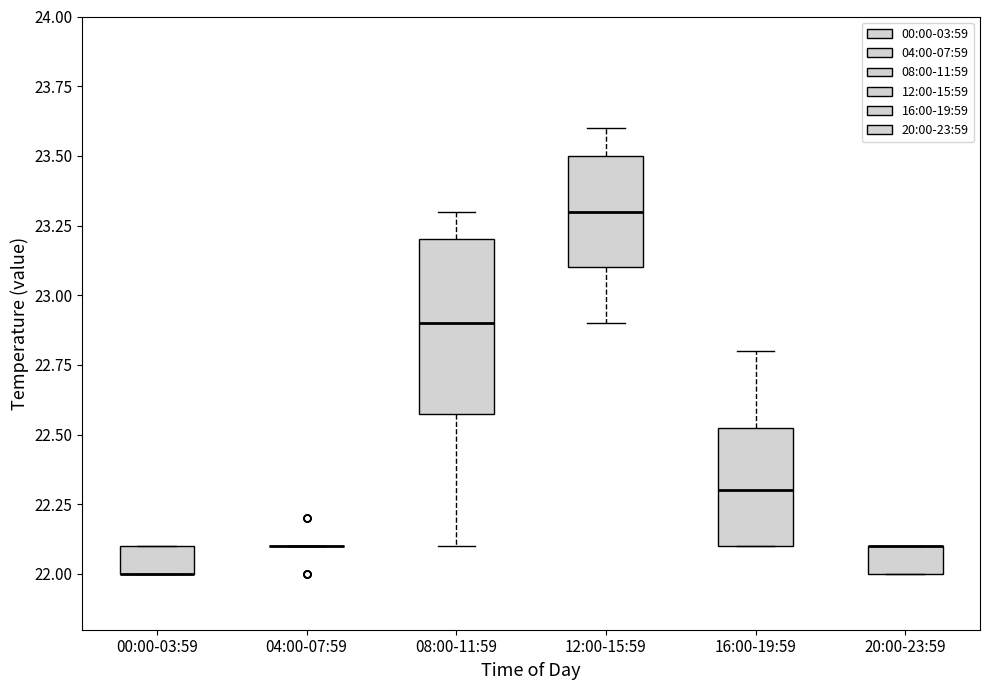

Reading left to right, transcribe this box plot: for each box, give where its median line is, the range the box spans, and where its two whiskers end, as read against the y-axis. The values are not printed on the chart, so give them approximately, as read against the axis.

00:00-03:59: median 22.00 (drawn on the box's lower edge), box 22.00 to 22.10, whiskers 22.00 to 22.10
04:00-07:59: box collapsed to a line at 22.10, whiskers 22.10 to 22.10
08:00-11:59: median 22.90, box 22.60 to 23.20, whiskers 22.10 to 23.30
12:00-15:59: median 23.30, box 23.10 to 23.50, whiskers 22.90 to 23.60
16:00-19:59: median 22.30, box 22.10 to 22.55, whiskers 22.10 to 22.80
20:00-23:59: median 22.10 (drawn on the box's upper edge), box 22.00 to 22.10, whiskers 22.00 to 22.10